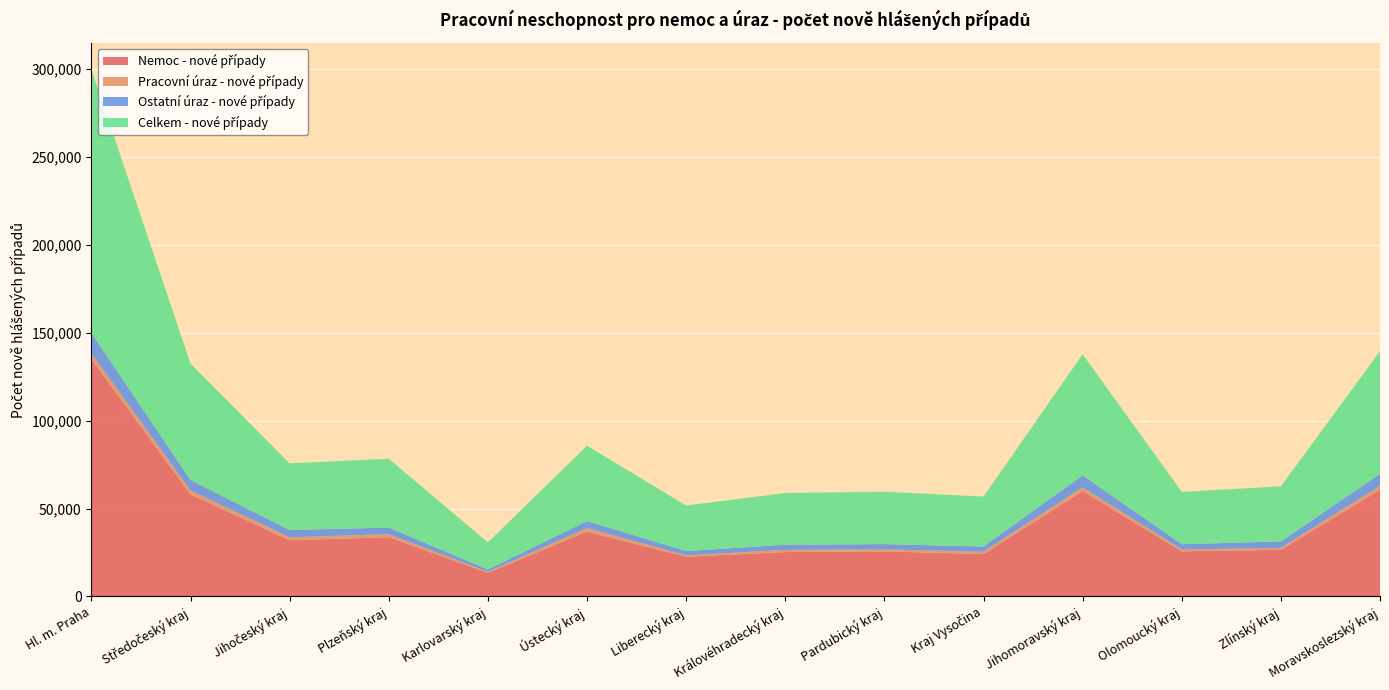

Reading left to right, extract all data points from this chart.

Nemoc - nové případy: Hl. m. Praha=134934	Středočeský kraj=58026	Jihočeský kraj=31957	Plzeňský kraj=33708	Karlovarský kraj=13427	Ústecký kraj=36867	Liberecký kraj=22553	Královéhradecký kraj=25232	Pardubický kraj=25619	Kraj Vysočina=24091	Jihomoravský kraj=59942	Olomoucký kraj=25656	Zlínský kraj=26499	Moravskoslezský kraj=60742
Pracovní úraz - nové případy: Hl. m. Praha=3258	Středočeský kraj=2250	Jihočeský kraj=1666	Plzeňský kraj=1685	Karlovarský kraj=575	Ústecký kraj=1967	Liberecký kraj=842	Královéhradecký kraj=1232	Pardubický kraj=1164	Kraj Vysočina=1283	Jihomoravský kraj=2095	Olomoucký kraj=1053	Zlínský kraj=1128	Moravskoslezský kraj=2025
Ostatní úraz - nové případy: Hl. m. Praha=11615	Středočeský kraj=5903	Jihočeský kraj=4193	Plzeňský kraj=3764	Karlovarský kraj=1355	Ústecký kraj=4006	Liberecký kraj=2447	Královéhradecký kraj=2942	Pardubický kraj=2983	Kraj Vysočina=3020	Jihomoravský kraj=6807	Olomoucký kraj=3011	Zlínský kraj=3659	Moravskoslezský kraj=6938
Celkem - nové případy: Hl. m. Praha=149807	Středočeský kraj=66179	Jihočeský kraj=37816	Plzeňský kraj=39157	Karlovarský kraj=15357	Ústecký kraj=42840	Liberecký kraj=25842	Královéhradecký kraj=29406	Pardubický kraj=29766	Kraj Vysočina=28394	Jihomoravský kraj=68844	Olomoucký kraj=29720	Zlínský kraj=31286	Moravskoslezský kraj=69705